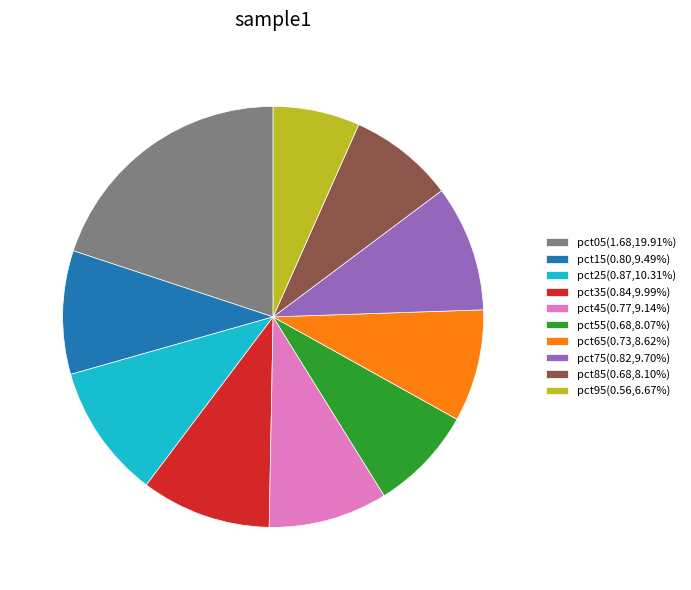

Do pct95(0.56,6.67%) and pct05(1.68,19.91%) together represent more than half of the pie?

No